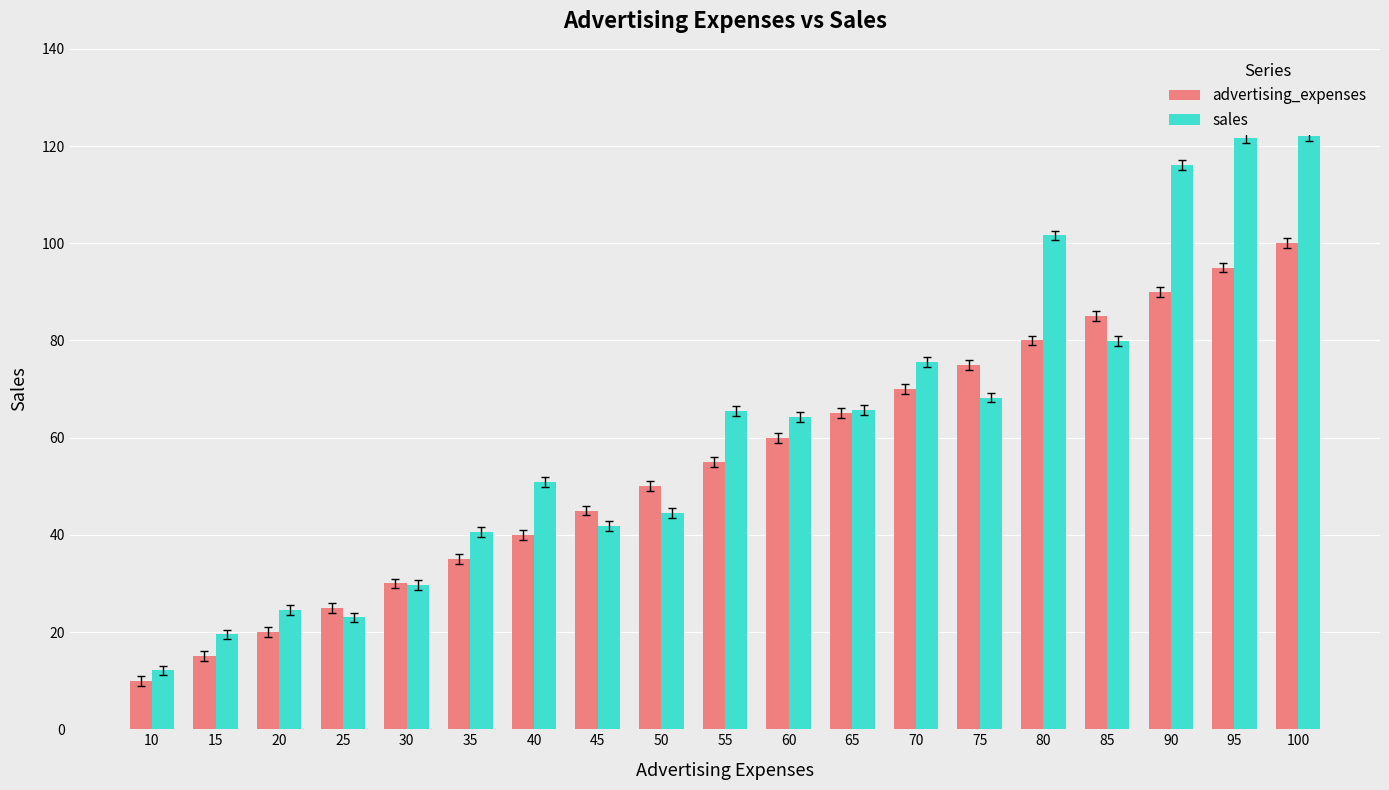

Which series has the largest total across all categories?

sales